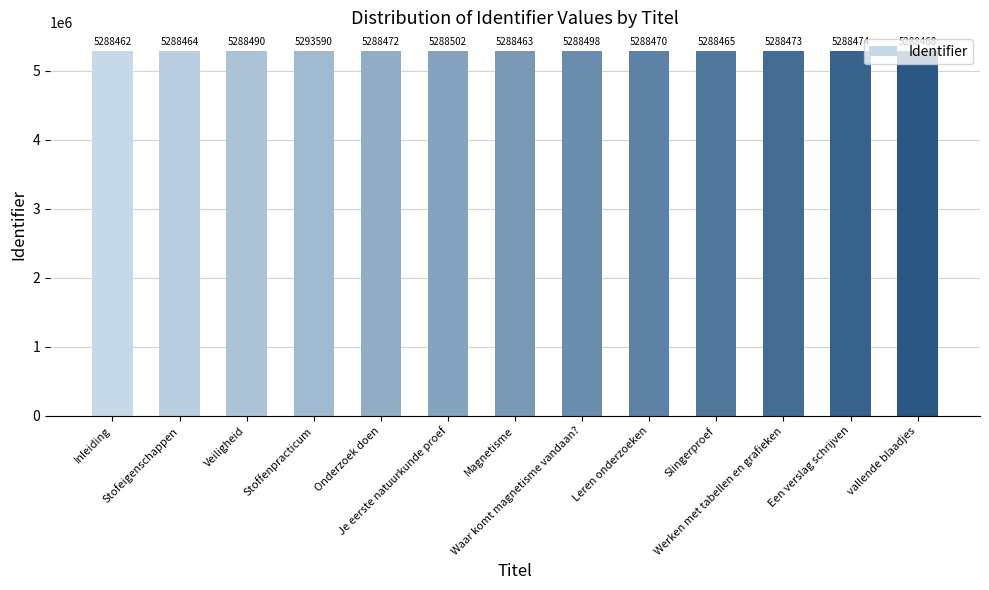

Reading left to right, what are all the values shown in this chart?

Inleiding=5288462	Stofeigenschappen=5288464	Veiligheid=5288490	Stoffenpracticum=5293590	Onderzoek doen=5288472	Je eerste natuurkunde proef=5288502	Magnetisme=5288463	Waar komt magnetisme vandaan?=5288498	Leren onderzoeken=5288470	Slingerproef=5288465	Werken met tabellen en grafieken=5288473	Een verslag schrijven=5288474	vallende blaadjes=5288468